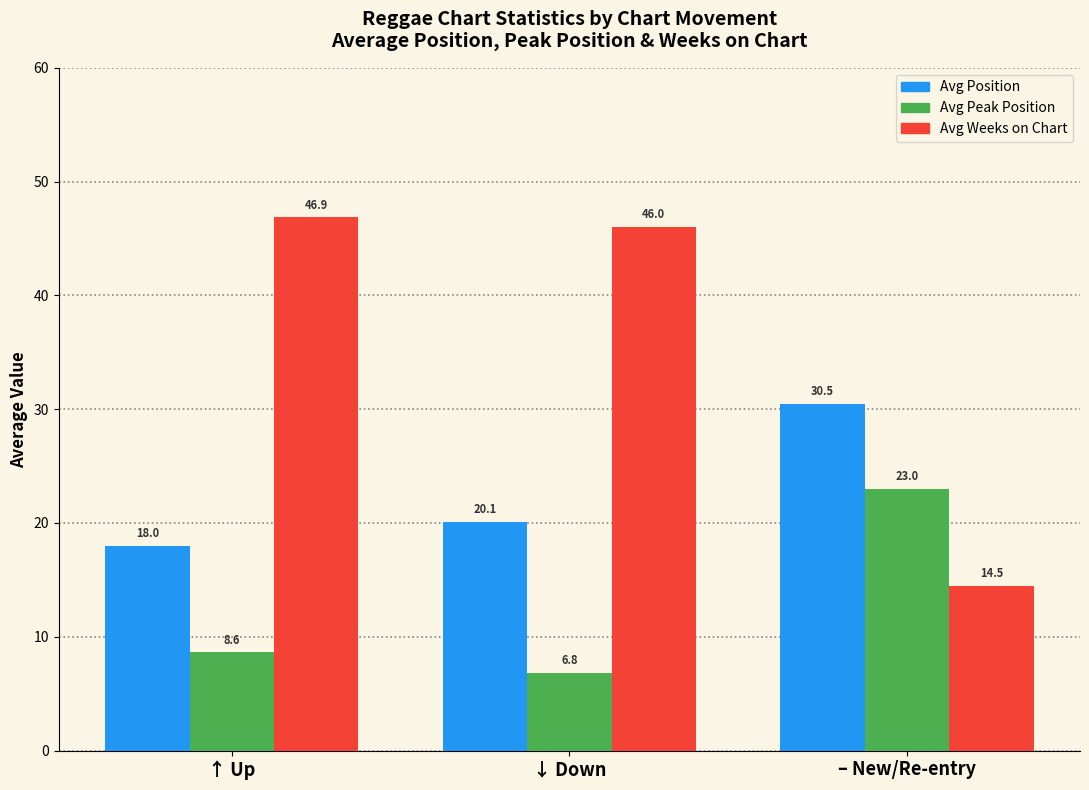

Reading left to right, what are all the values shown in this chart?

Avg Position: 18.0	20.1	30.5
Avg Peak Position: 8.6	6.8	23.0
Avg Weeks on Chart: 46.9	46.0	14.5